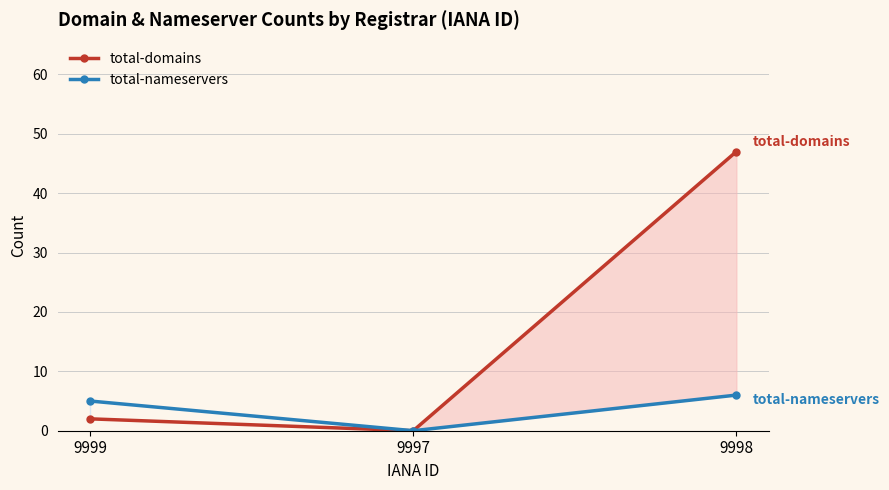

Between 9997 and 9998, which is larger?

9998